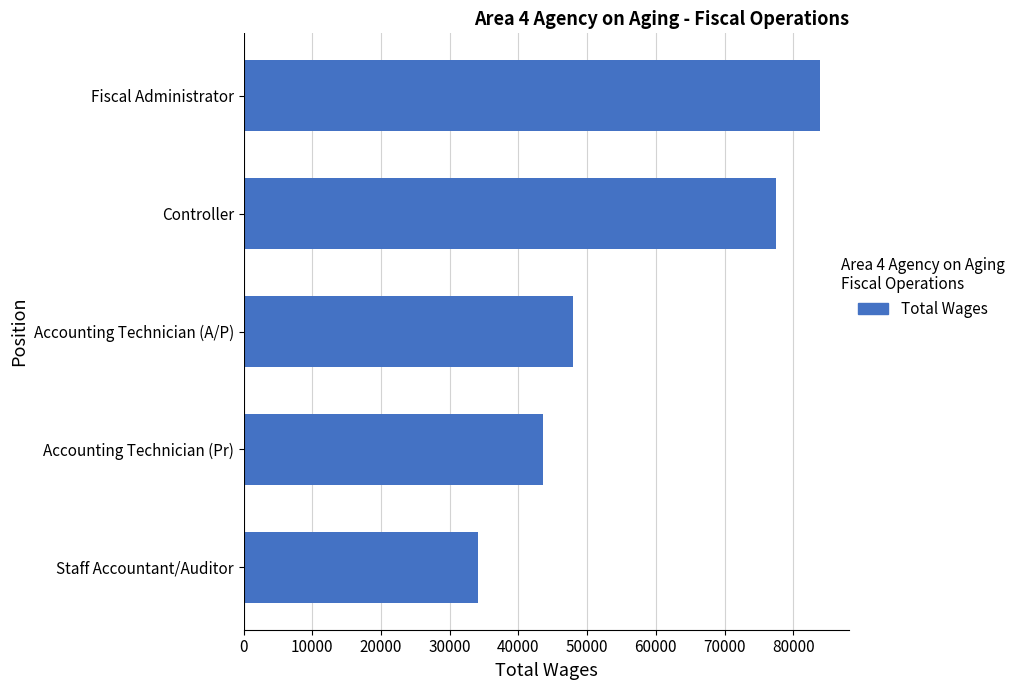

What is the change in value from Fiscal Administrator to Accounting Technician (A/P)?

-36009